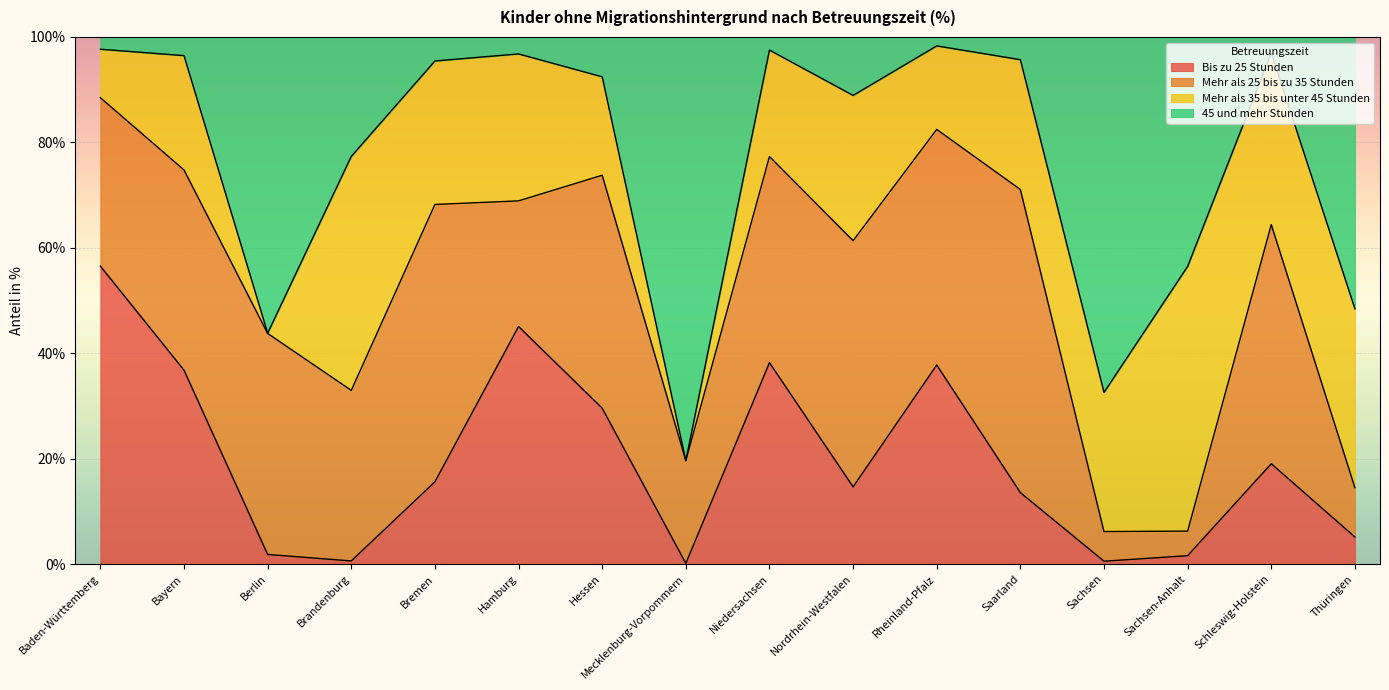

What is the total value across all series at Bayern?

100.0